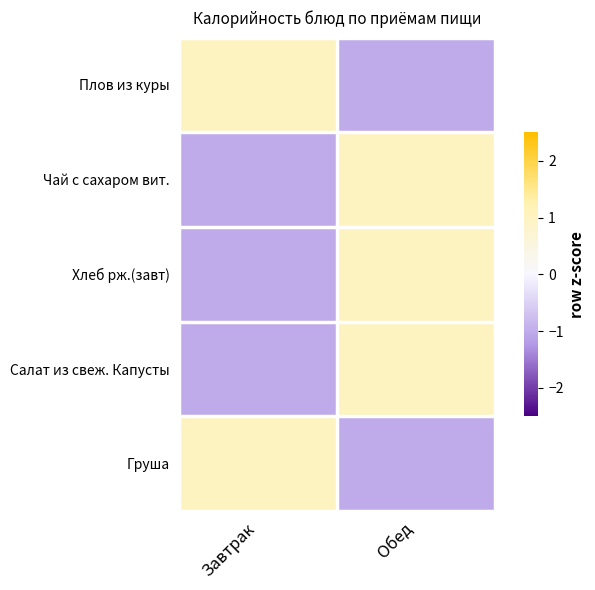

What is the greatest value displayed?

1